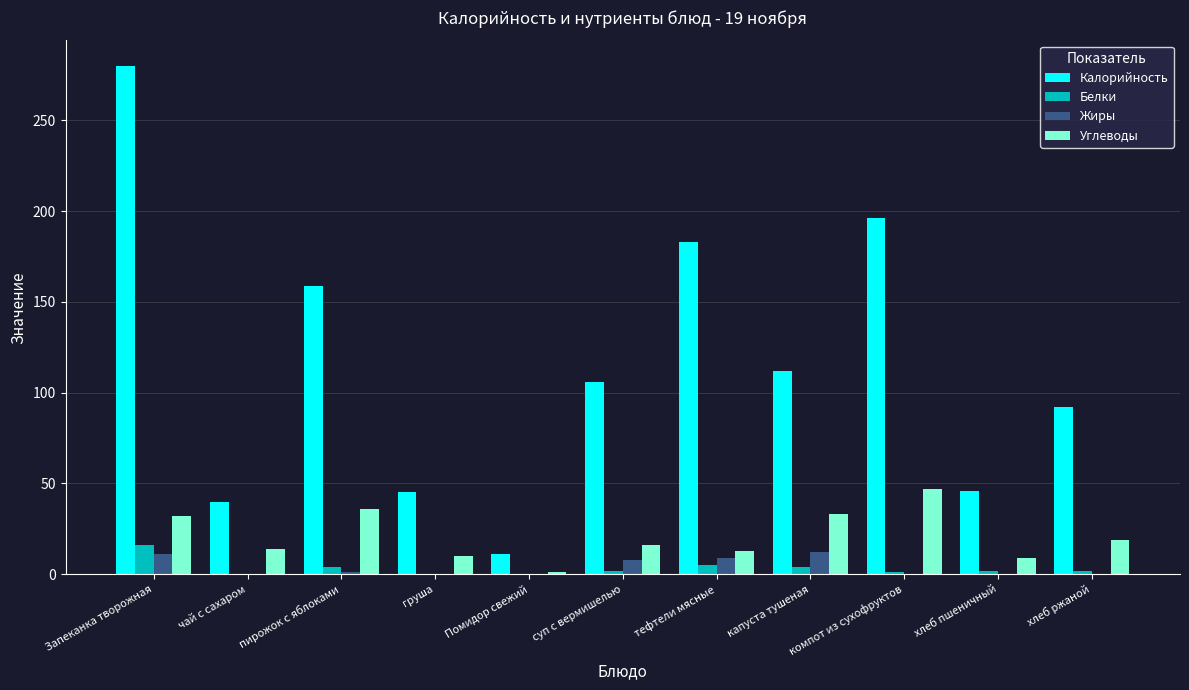

At which label does Углеводы reach its peak?

компот из сухофруктов